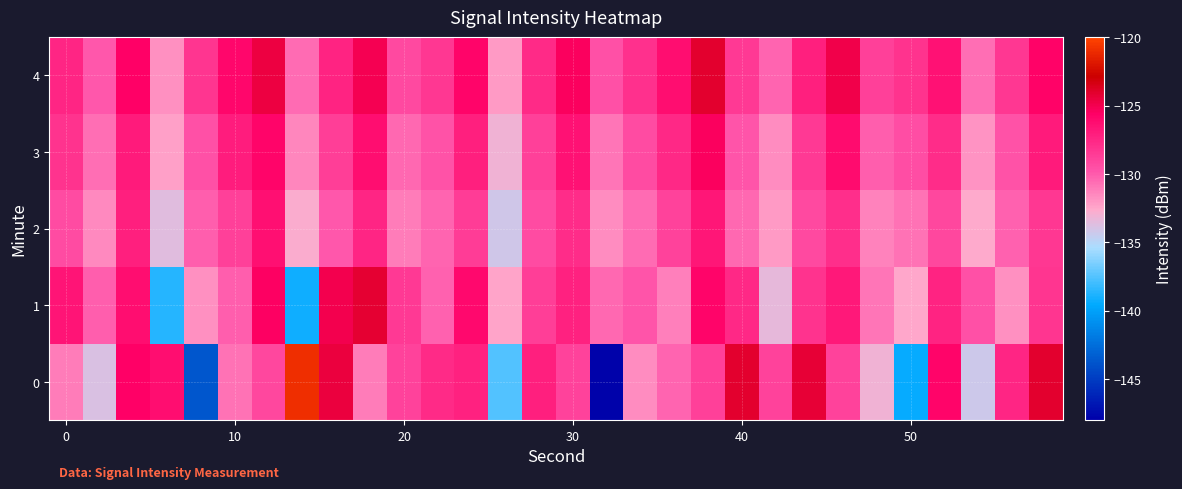

Count the number of data series in this chart.

5